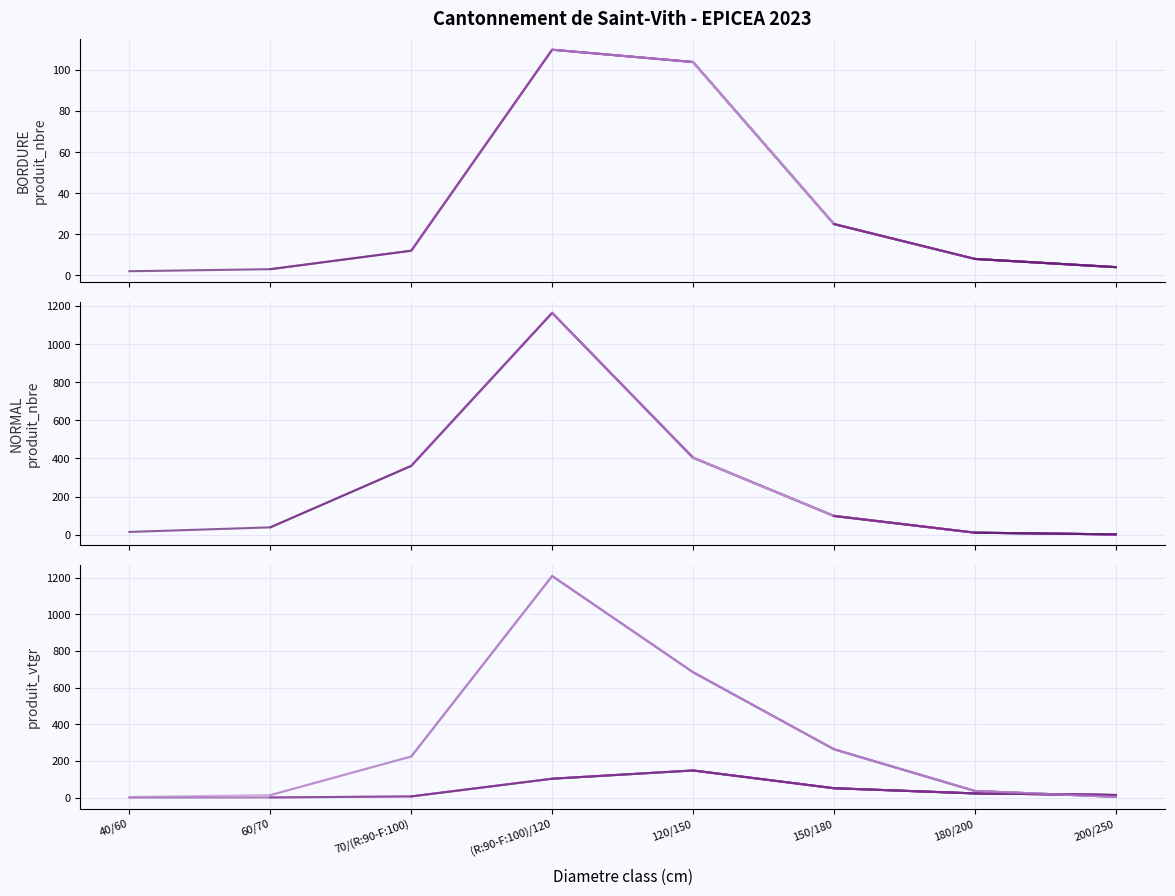

What is the value of the BORDURE - produit_vtgr point at the 8th from the left?

14.2